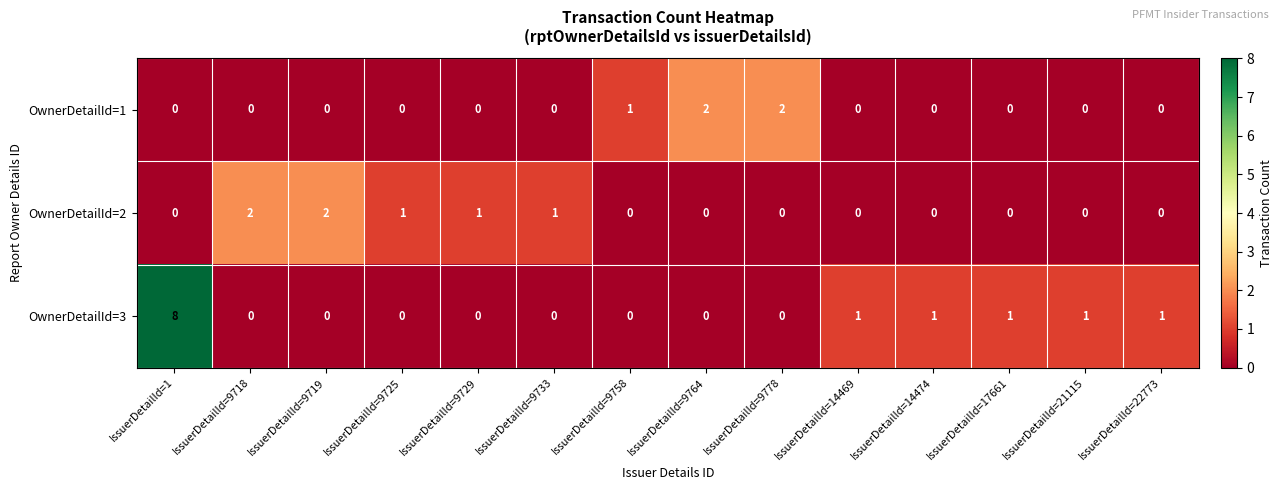

Which series has the largest total across all categories?

row_2